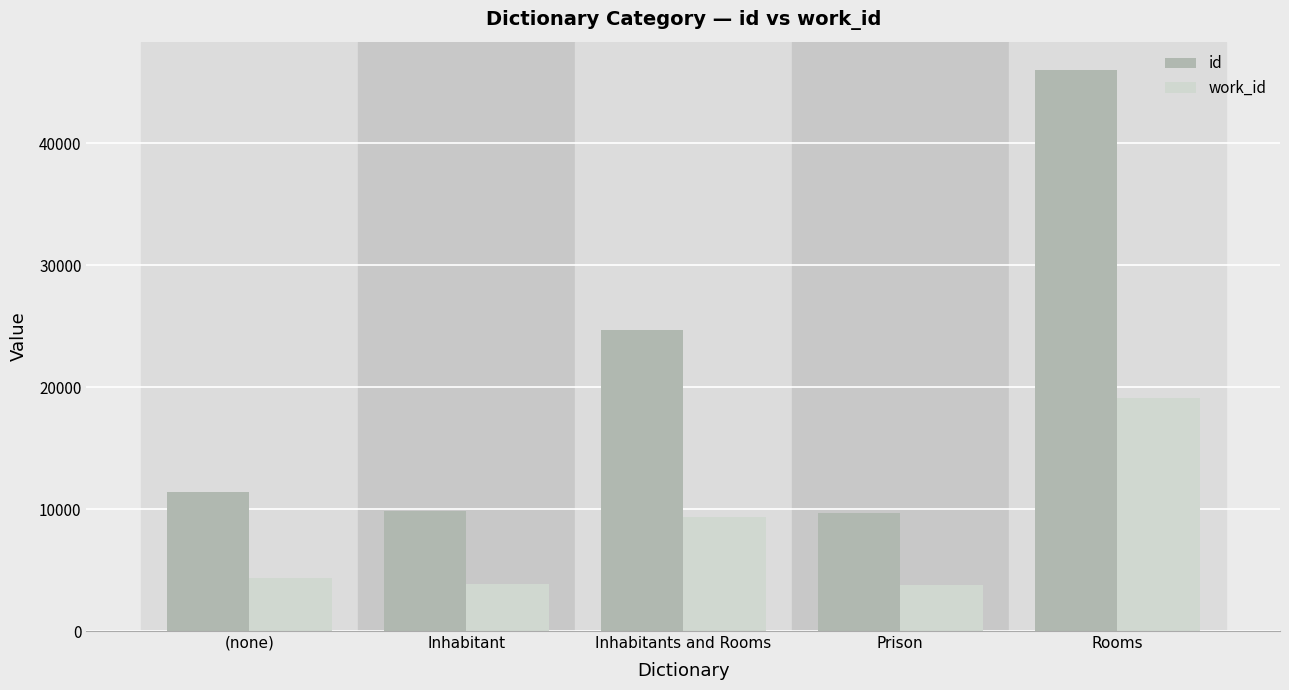

Which series has the largest range (max minus min)?

id